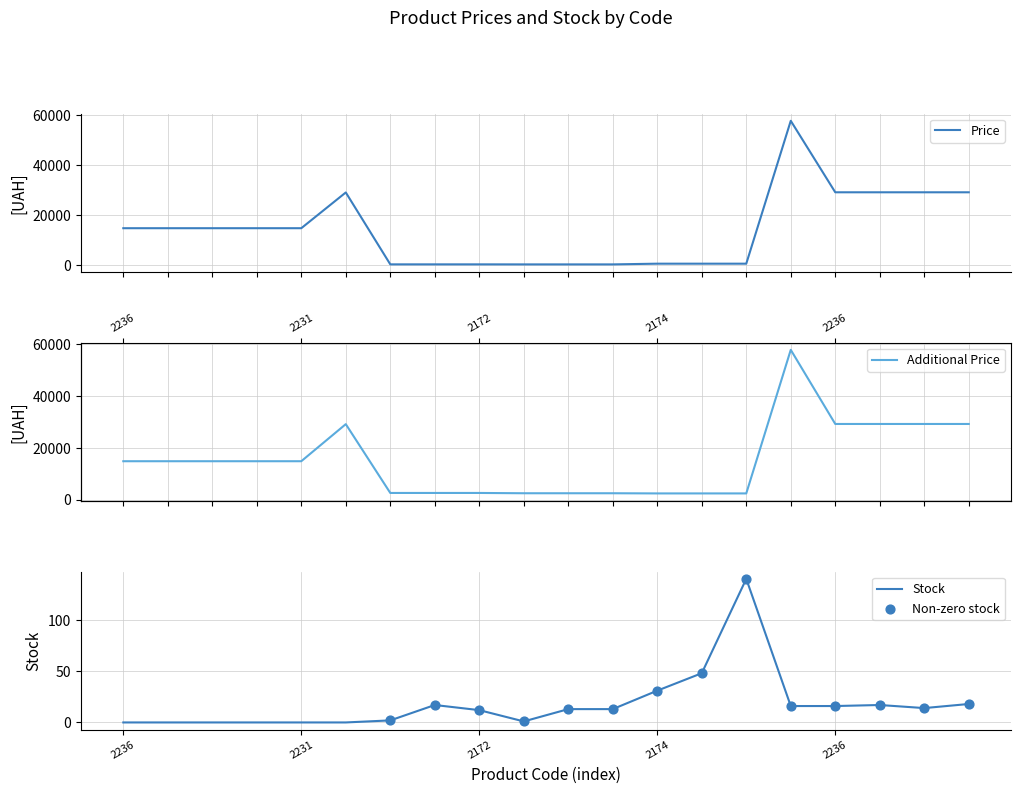

At which category is the sum across all series the highest?

285662232